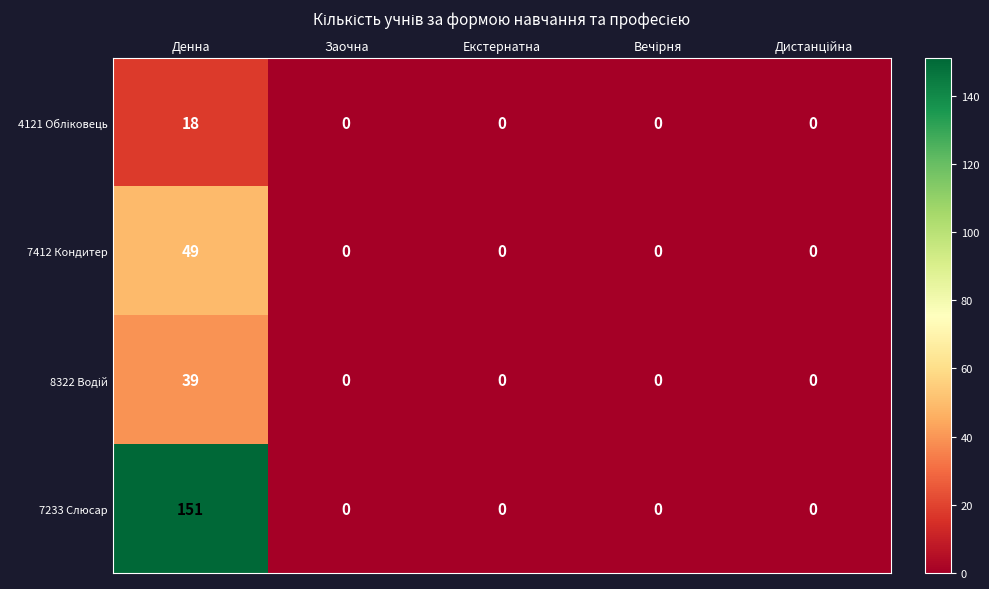

How many categories are shown in the chart?

5